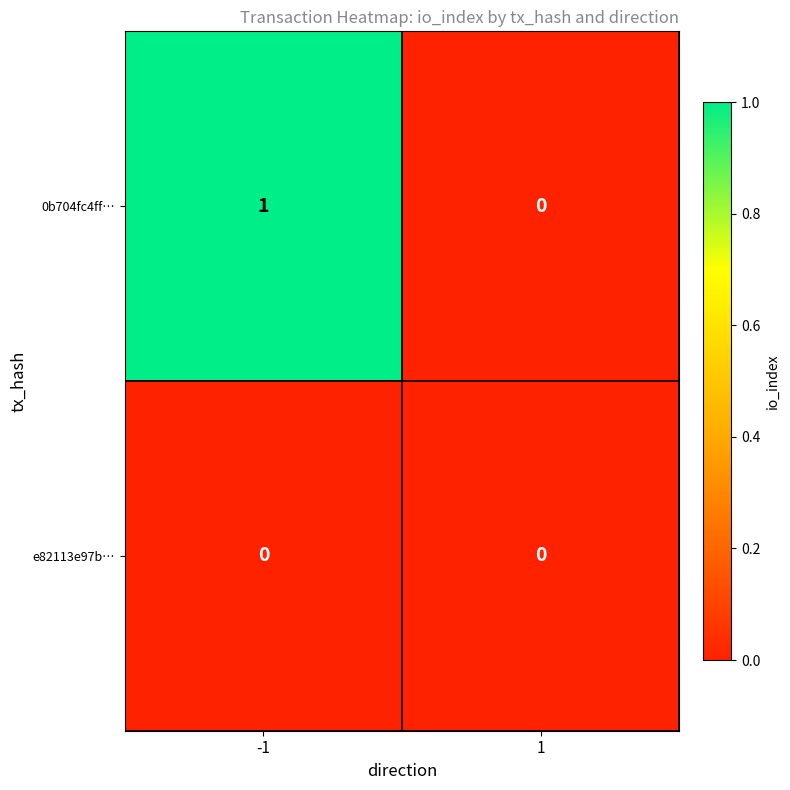

Reading left to right, list all the values displayed in this chart.

0b704fc4ff…: 1	0
e82113e97b…: 0	0